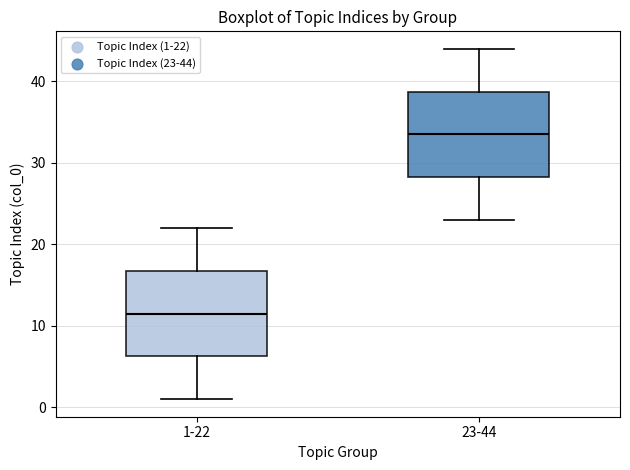

Reading left to right, transcribe this box plot: for each box, give where its median line is, the range the box spans, and where its two whiskers end, as read against the y-axis. The values are not printed on the chart, so give them approximately, as read against the axis.

1-22: median 12, box 6 to 17, whiskers 1 to 22
23-44: median 34, box 28 to 39, whiskers 23 to 44